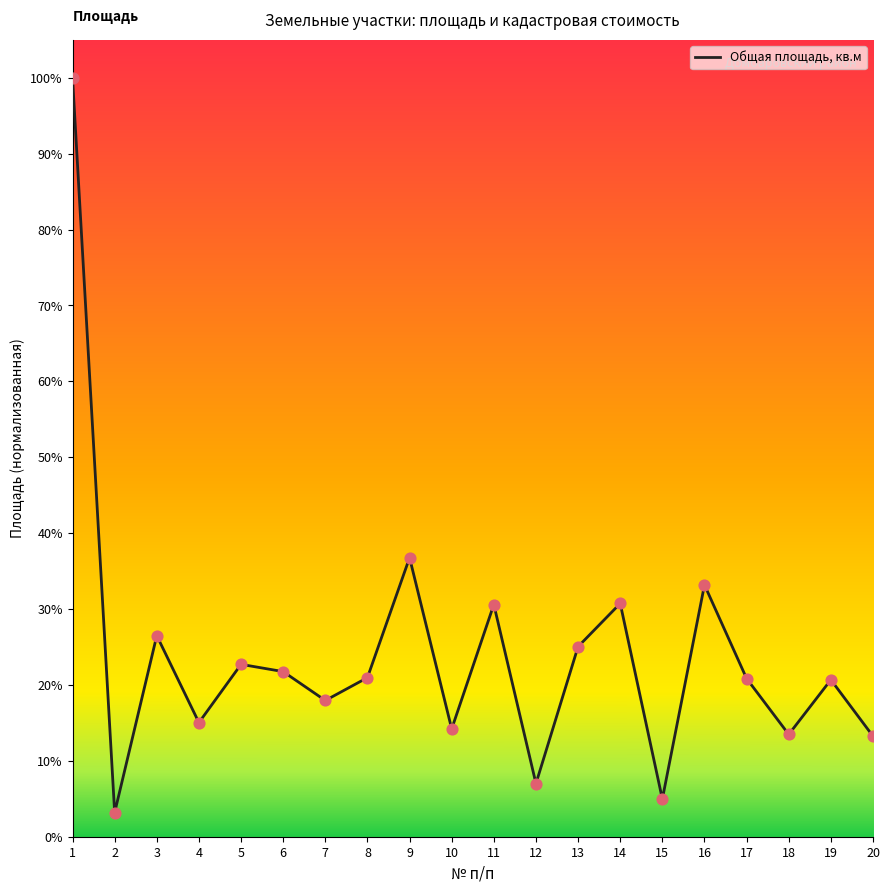

Between 1 and 4, which is larger?

1